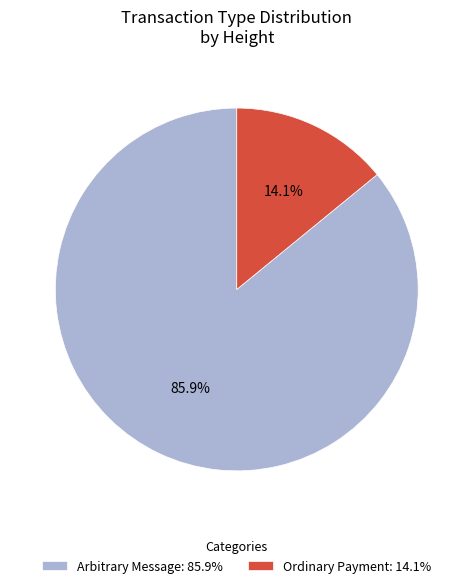

Which category has the smallest portion of the pie?

Ordinary Payment: 14.1%